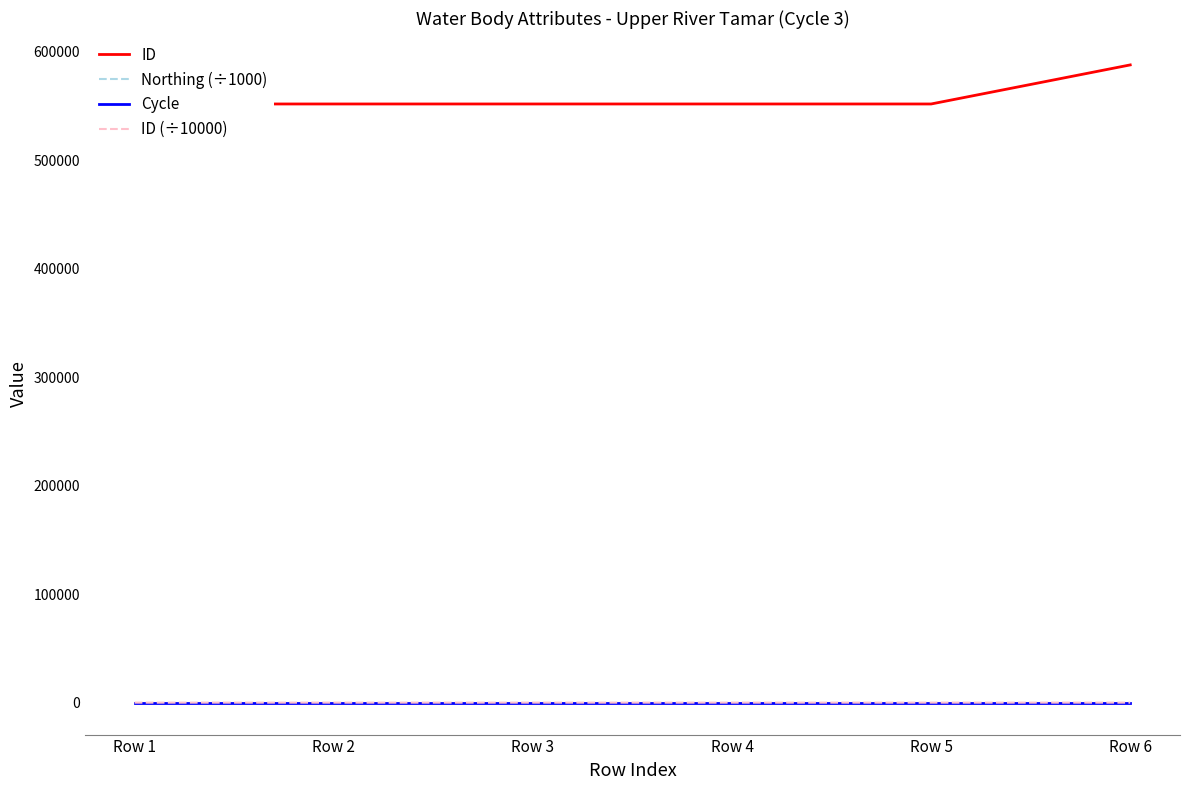

What is the maximum value shown in the chart?

588075.0